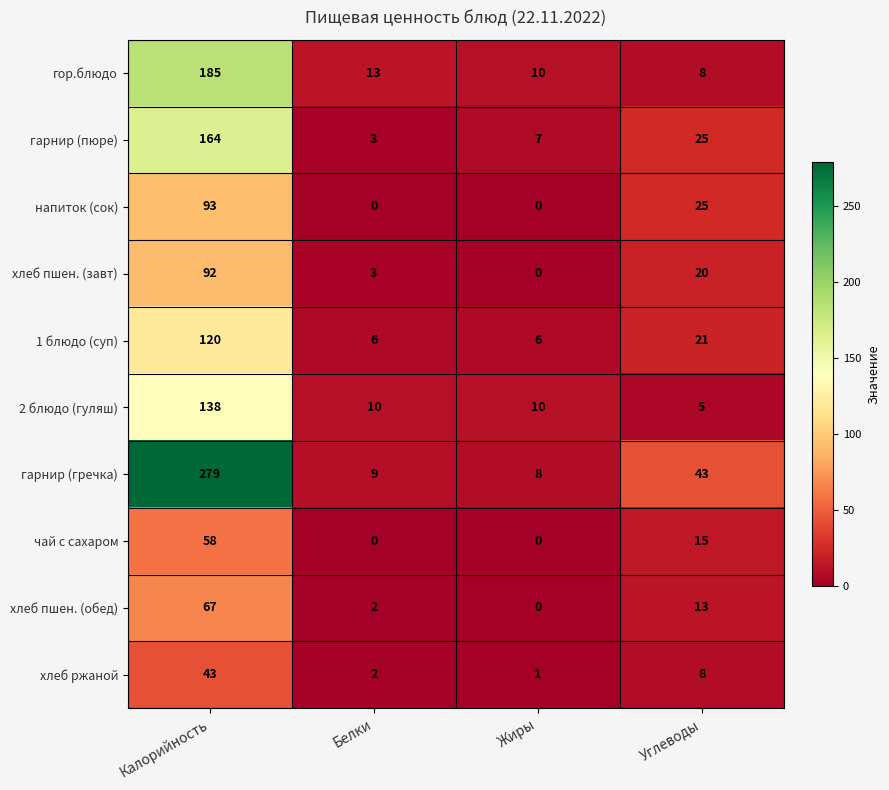

What is the difference between the хлеб пшен. (обед) values at Калорийность and Углеводы?

54